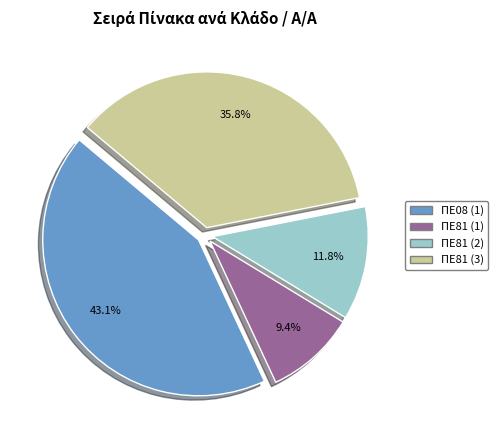

Is it true that ΠΕ81 (2) is 12% of the pie?

True